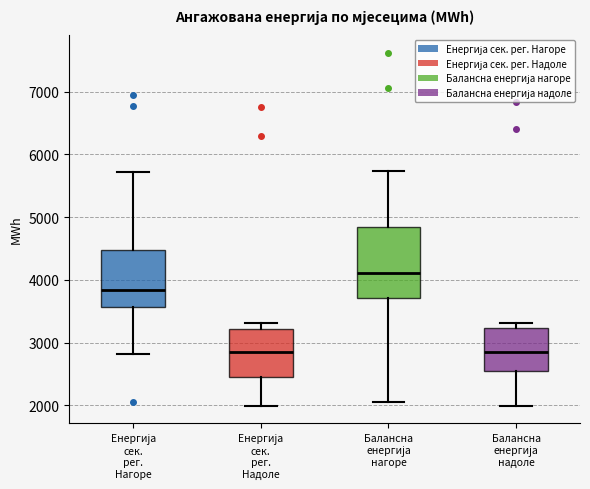

Where does the median line of the box for Балансна енергија нагоре sit on the y-axis? The values are not printed on the chart, so give them approximately, as read against the axis.

4100